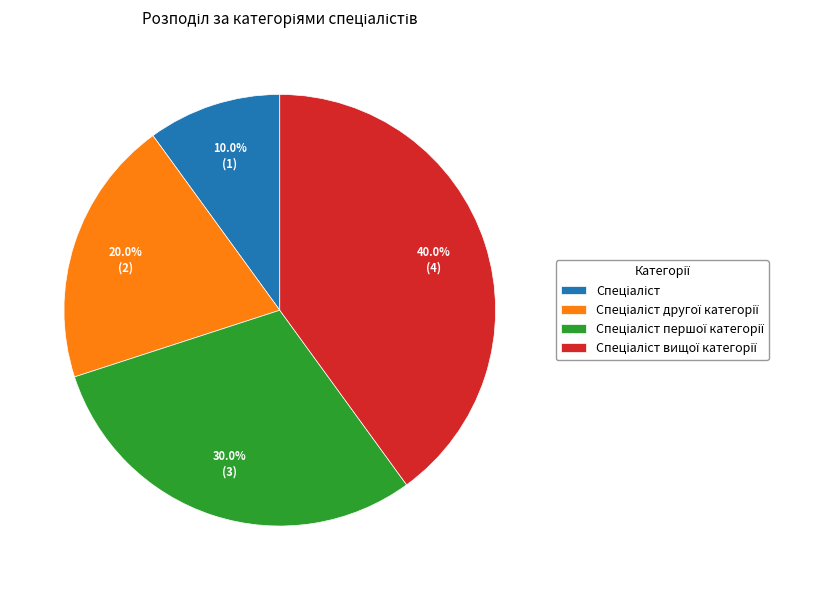

Is there a majority slice in this chart?

No